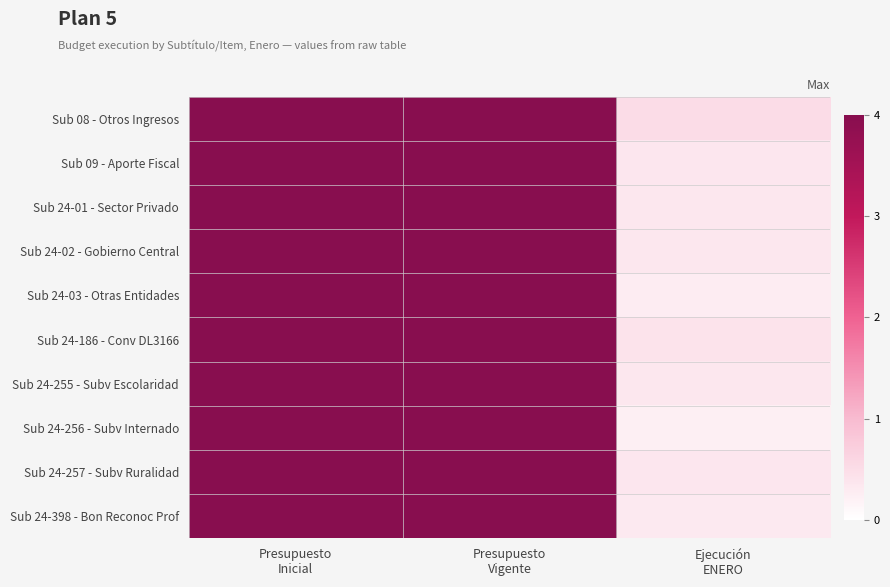

Reading left to right, what are all the values shown in this chart?

Sub 08 - Otros Ingresos: Presupuesto
Inicial=1.0	Presupuesto
Vigente=1.0	Ejecución
ENERO=0.1
Sub 09 - Aporte Fiscal: Presupuesto
Inicial=1.0	Presupuesto
Vigente=1.0	Ejecución
ENERO=0.1
Sub 24-01 - Sector Privado: Presupuesto
Inicial=1.0	Presupuesto
Vigente=1.0	Ejecución
ENERO=0.1
Sub 24-02 - Gobierno Central: Presupuesto
Inicial=1.0	Presupuesto
Vigente=1.0	Ejecución
ENERO=0.1
Sub 24-03 - Otras Entidades: Presupuesto
Inicial=1.0	Presupuesto
Vigente=1.0	Ejecución
ENERO=0.1
Sub 24-186 - Conv DL3166: Presupuesto
Inicial=1.0	Presupuesto
Vigente=1.0	Ejecución
ENERO=0.1
Sub 24-255 - Subv Escolaridad: Presupuesto
Inicial=1.0	Presupuesto
Vigente=1.0	Ejecución
ENERO=0.1
Sub 24-256 - Subv Internado: Presupuesto
Inicial=1.0	Presupuesto
Vigente=1.0	Ejecución
ENERO=0.1
Sub 24-257 - Subv Ruralidad: Presupuesto
Inicial=1.0	Presupuesto
Vigente=1.0	Ejecución
ENERO=0.1
Sub 24-398 - Bon Reconoc Prof: Presupuesto
Inicial=1.0	Presupuesto
Vigente=1.0	Ejecución
ENERO=0.1